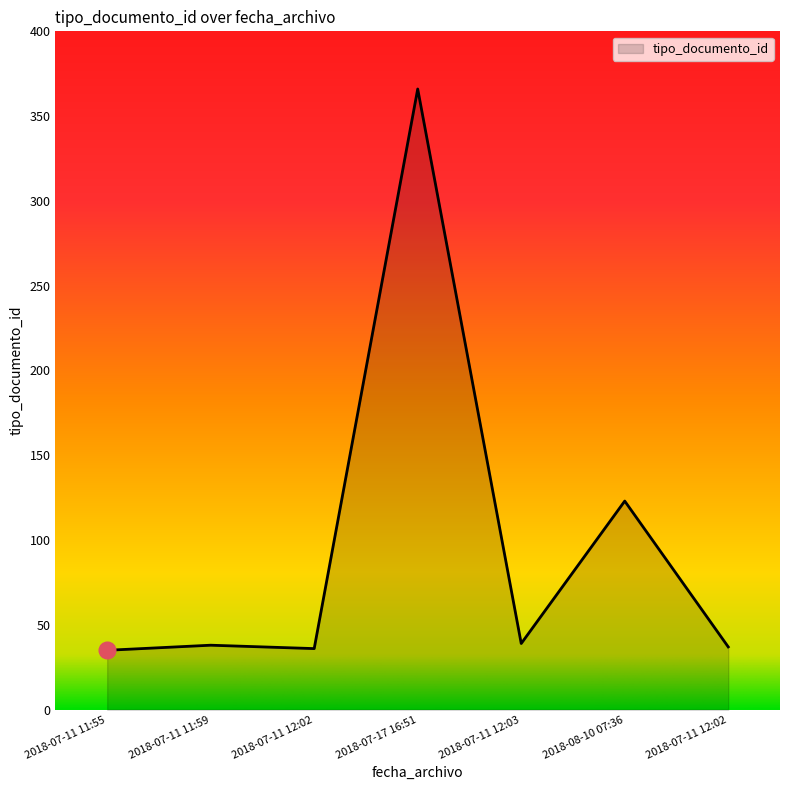

How many values are below 38?

3